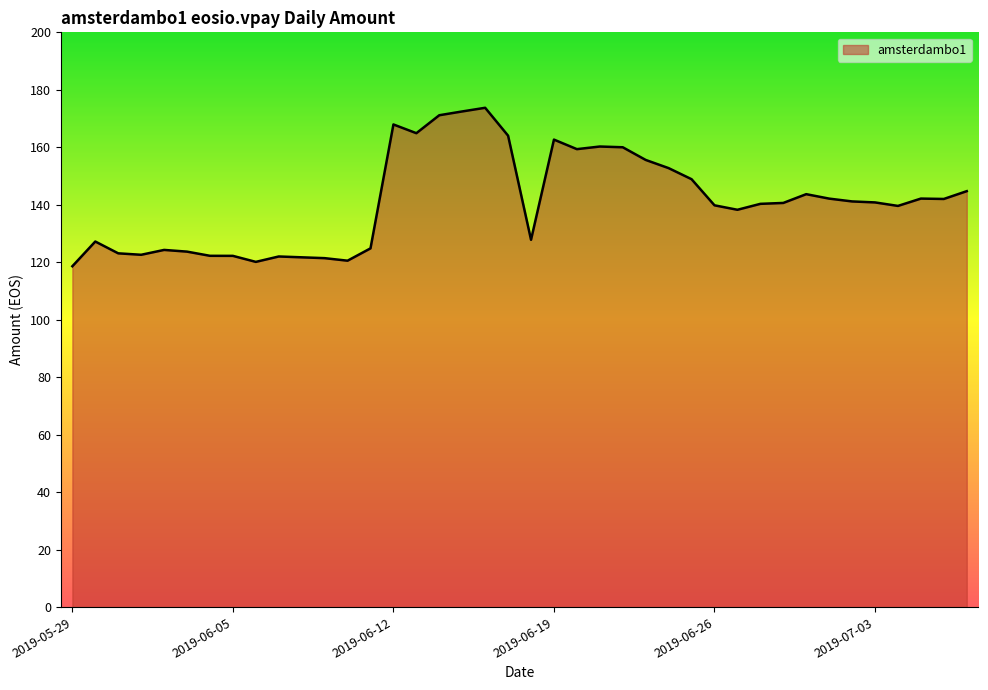

What is the minimum value shown in the chart?

118.6